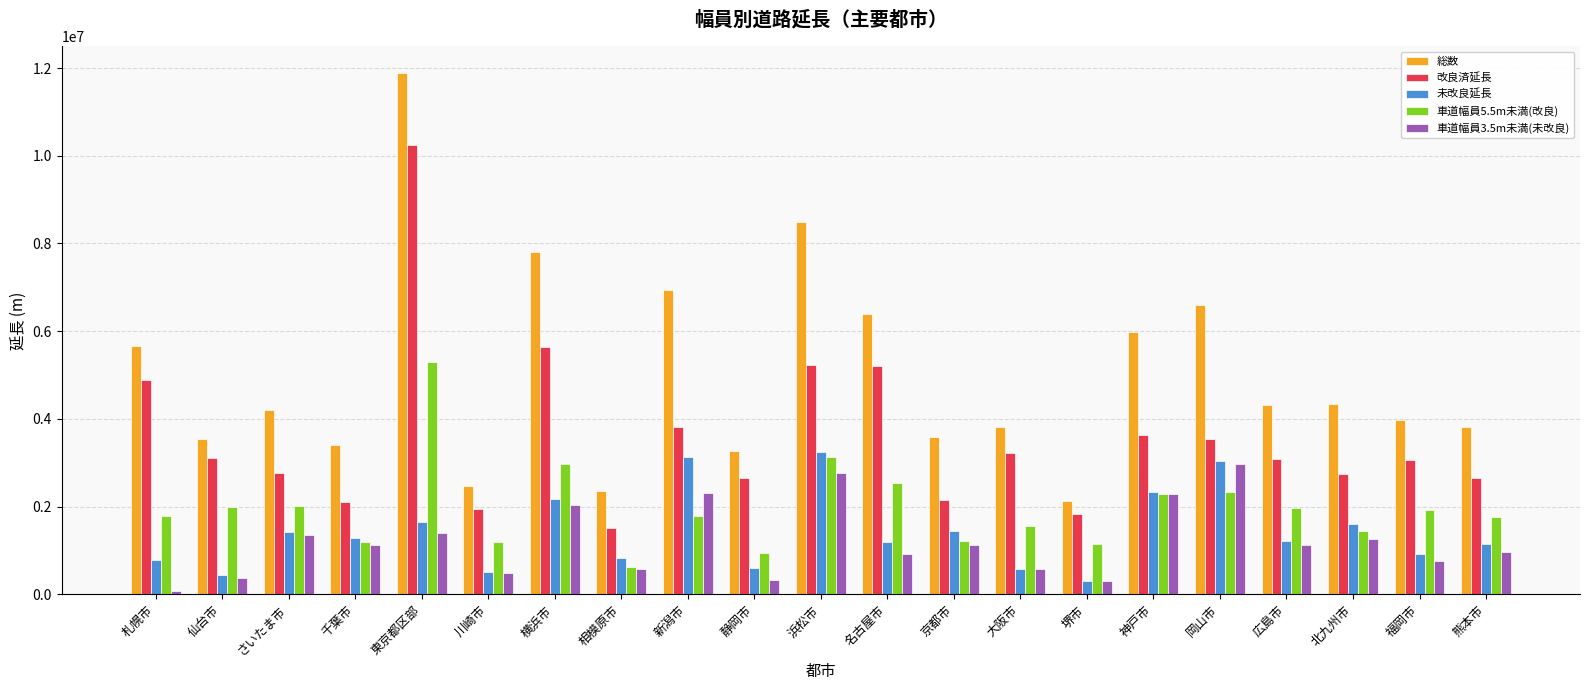

What is the greatest value displayed?

11897638.0